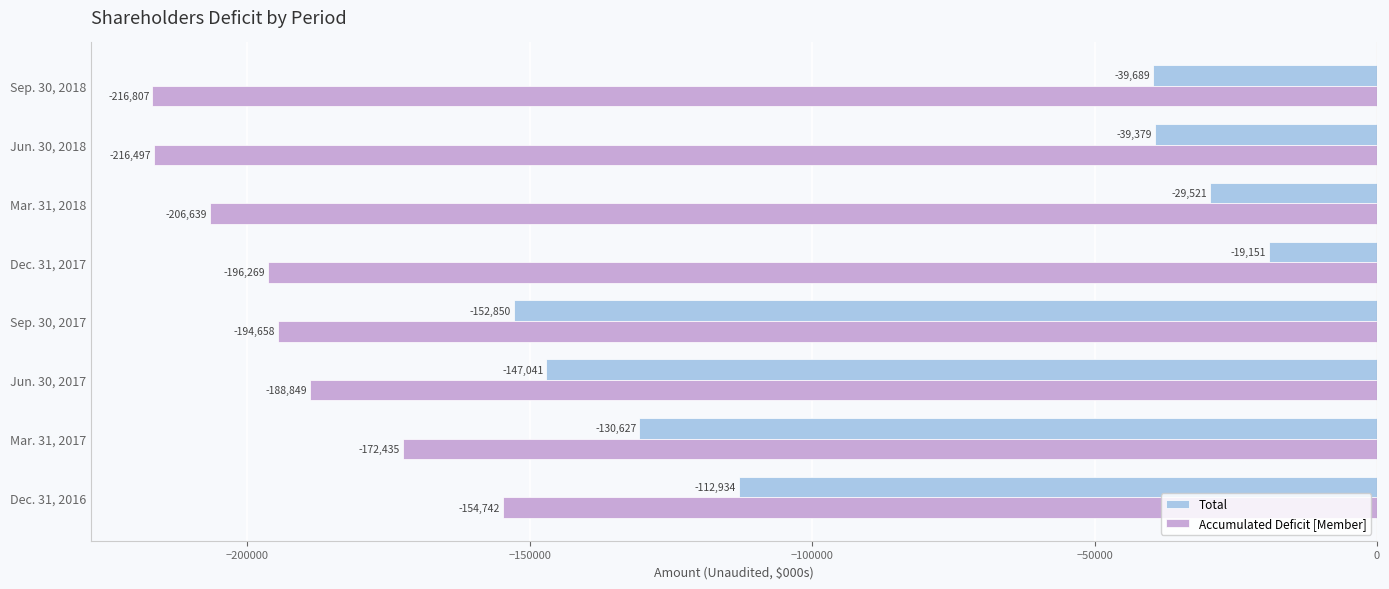

List the labels in order of Total value, smallest first.

Sep. 30, 2017, Jun. 30, 2017, Mar. 31, 2017, Dec. 31, 2016, Sep. 30, 2018, Jun. 30, 2018, Mar. 31, 2018, Dec. 31, 2017